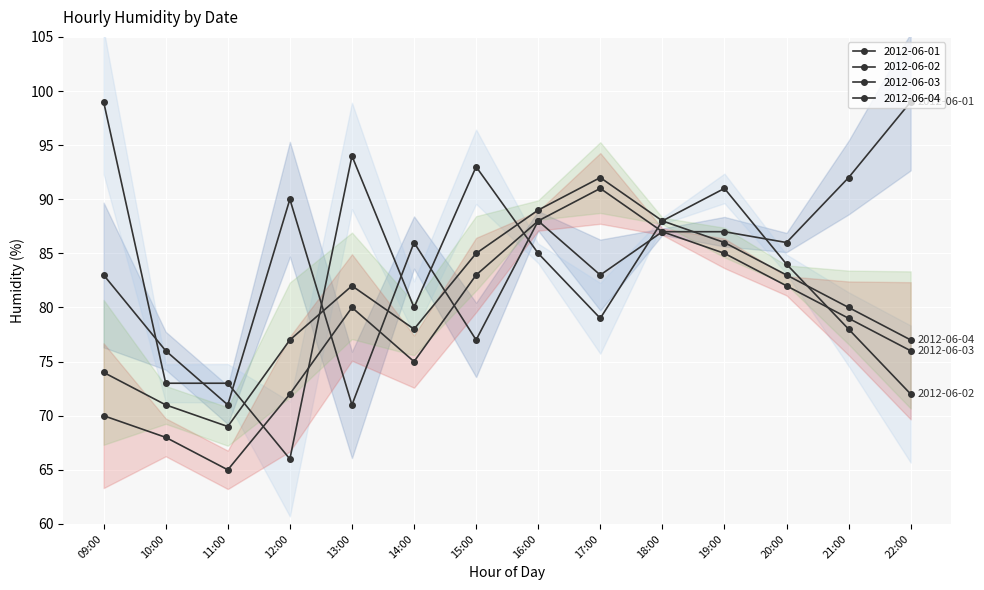

How many interior local peaks does the 2012-06-03 series have?

2